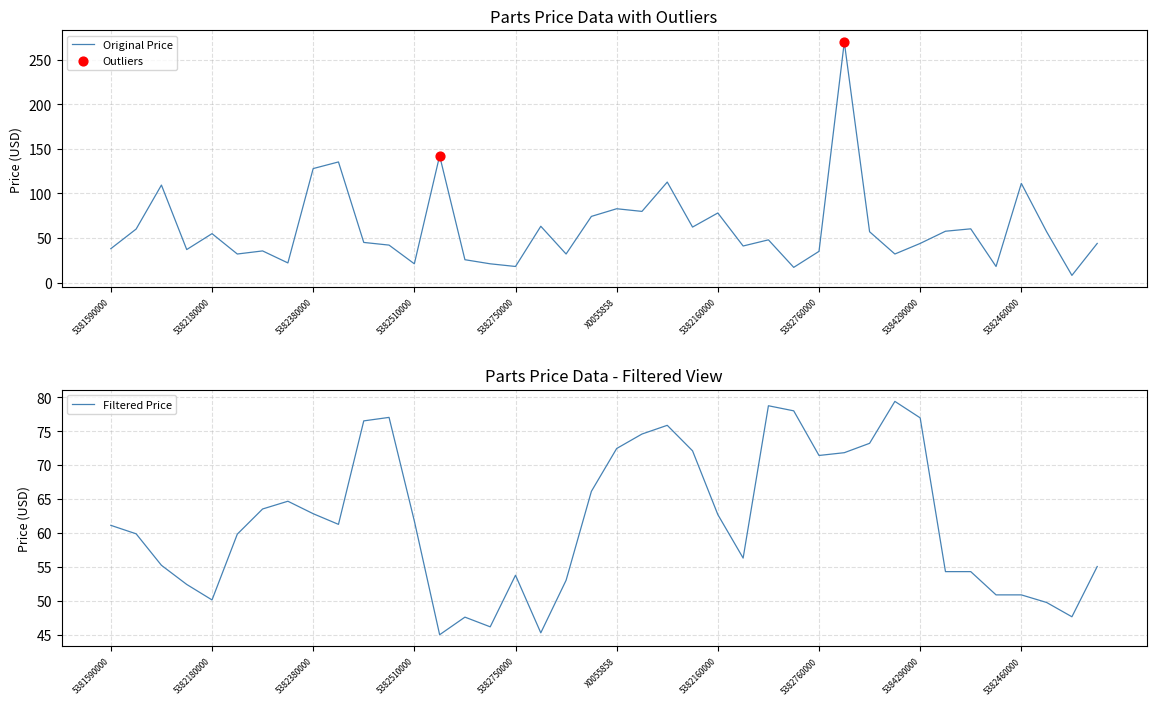

What is the ratio of the value at 5382760000 to the value at 5382120000?

0.9